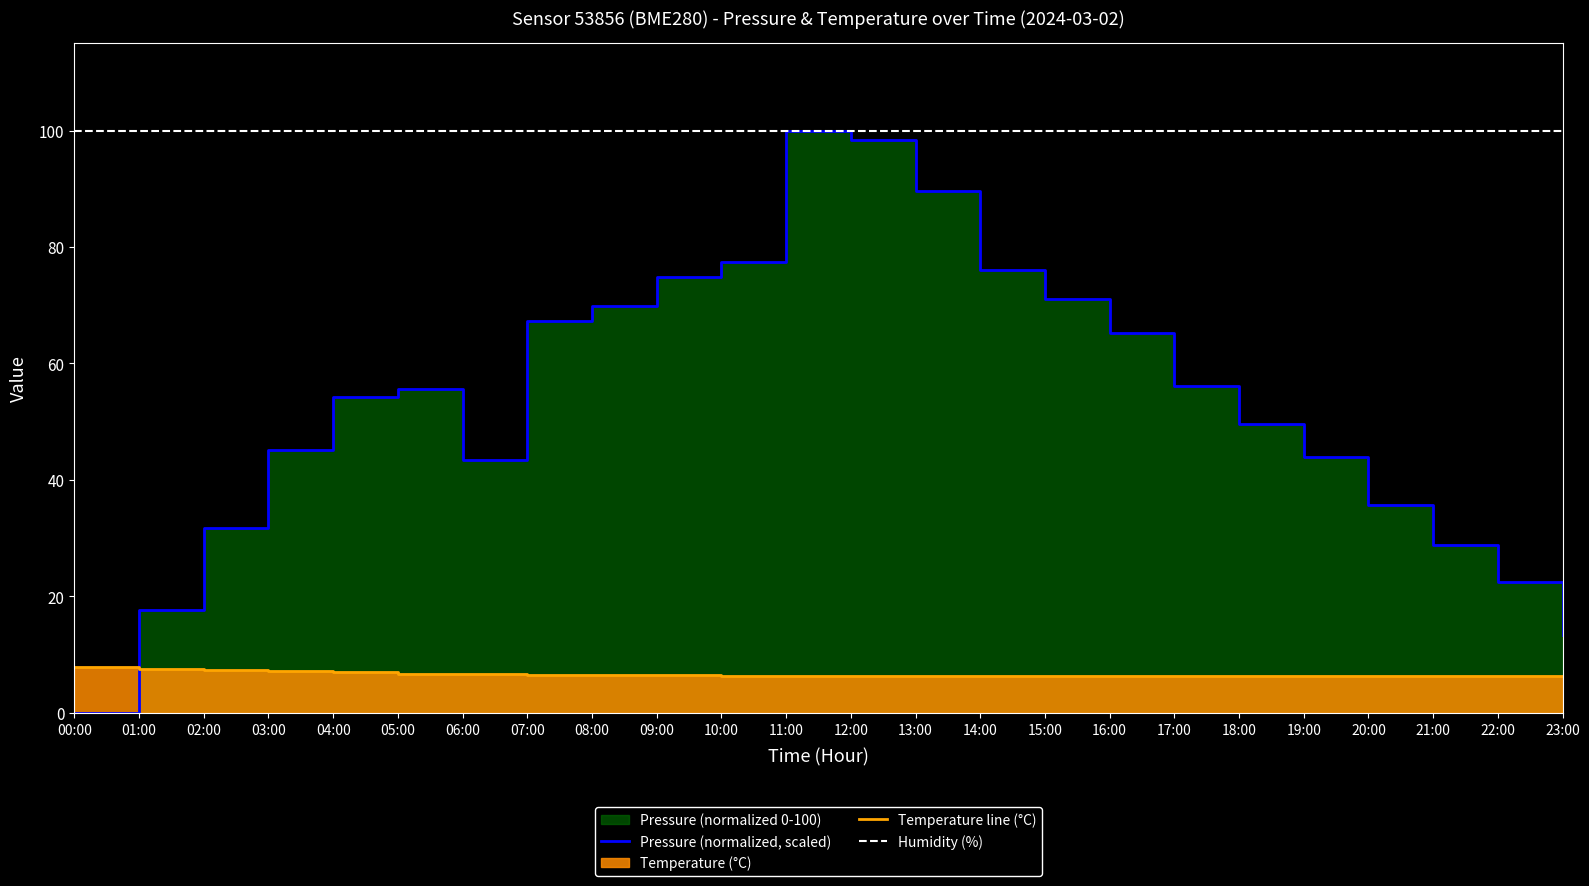

True or false: Humidity (%) and Pressure (normalized, scaled) cross at least once.

False